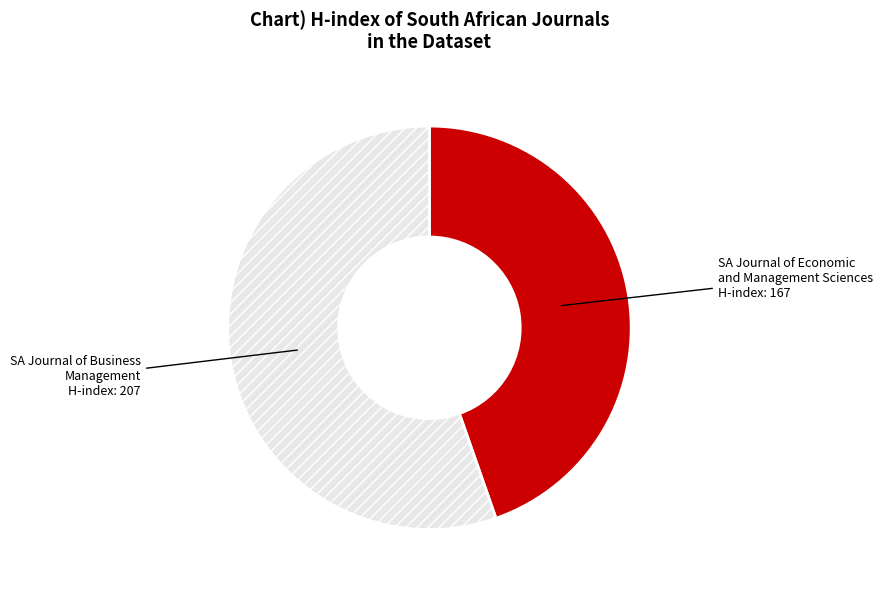

Is there any slice that represents more than half of the pie?

Yes